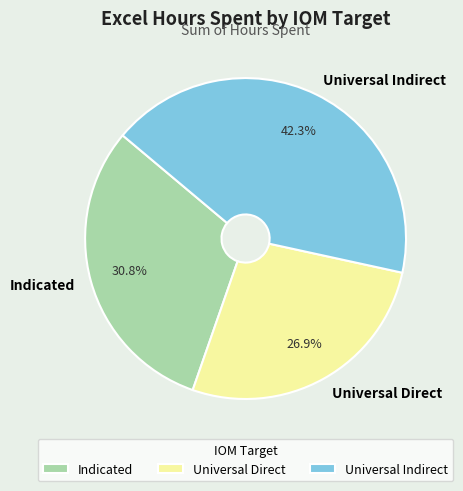

The Indicated slice represents 40% of the pie. True or false?

False